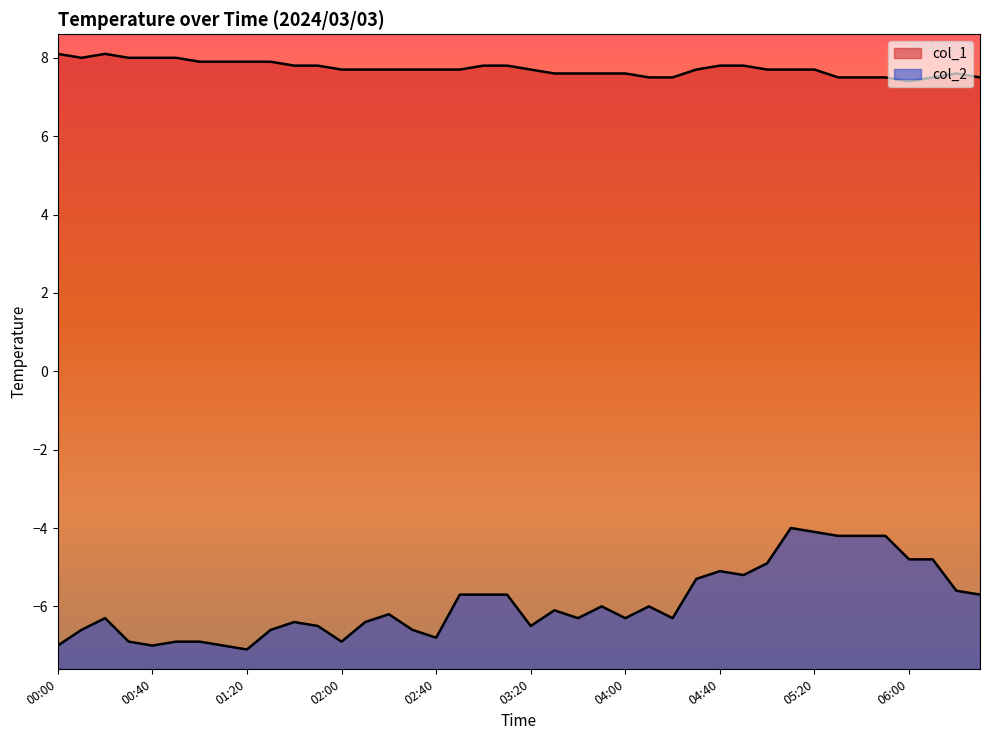

What is the difference between the second highest and minimum values in the col_2 series?

3.0